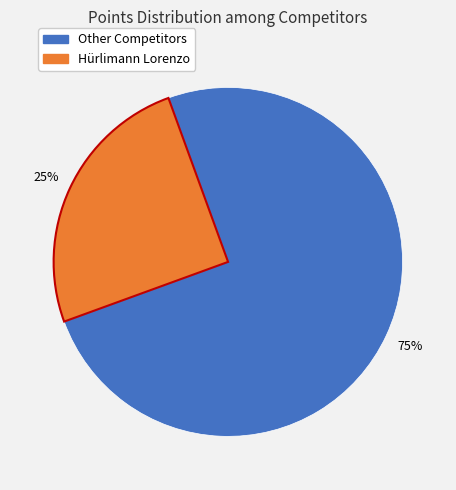

Does any single category account for the majority?

Yes